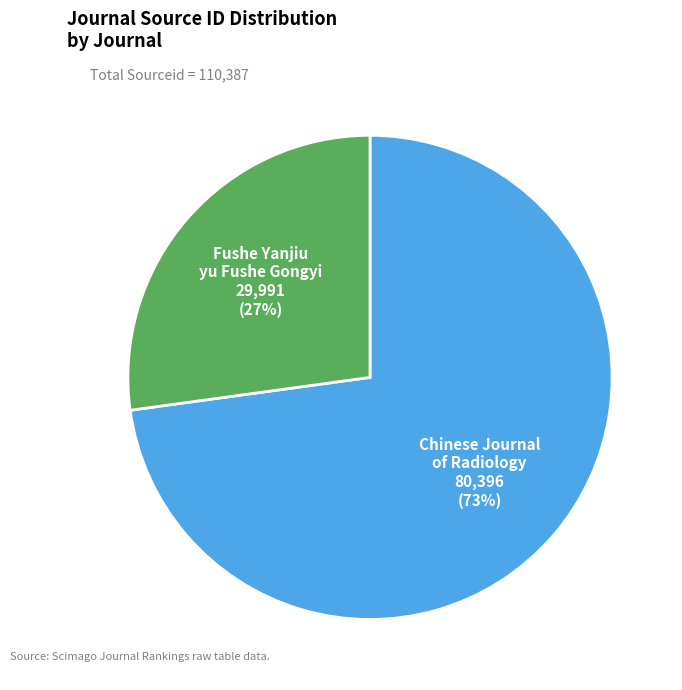

Is there any slice that represents more than half of the pie?

Yes